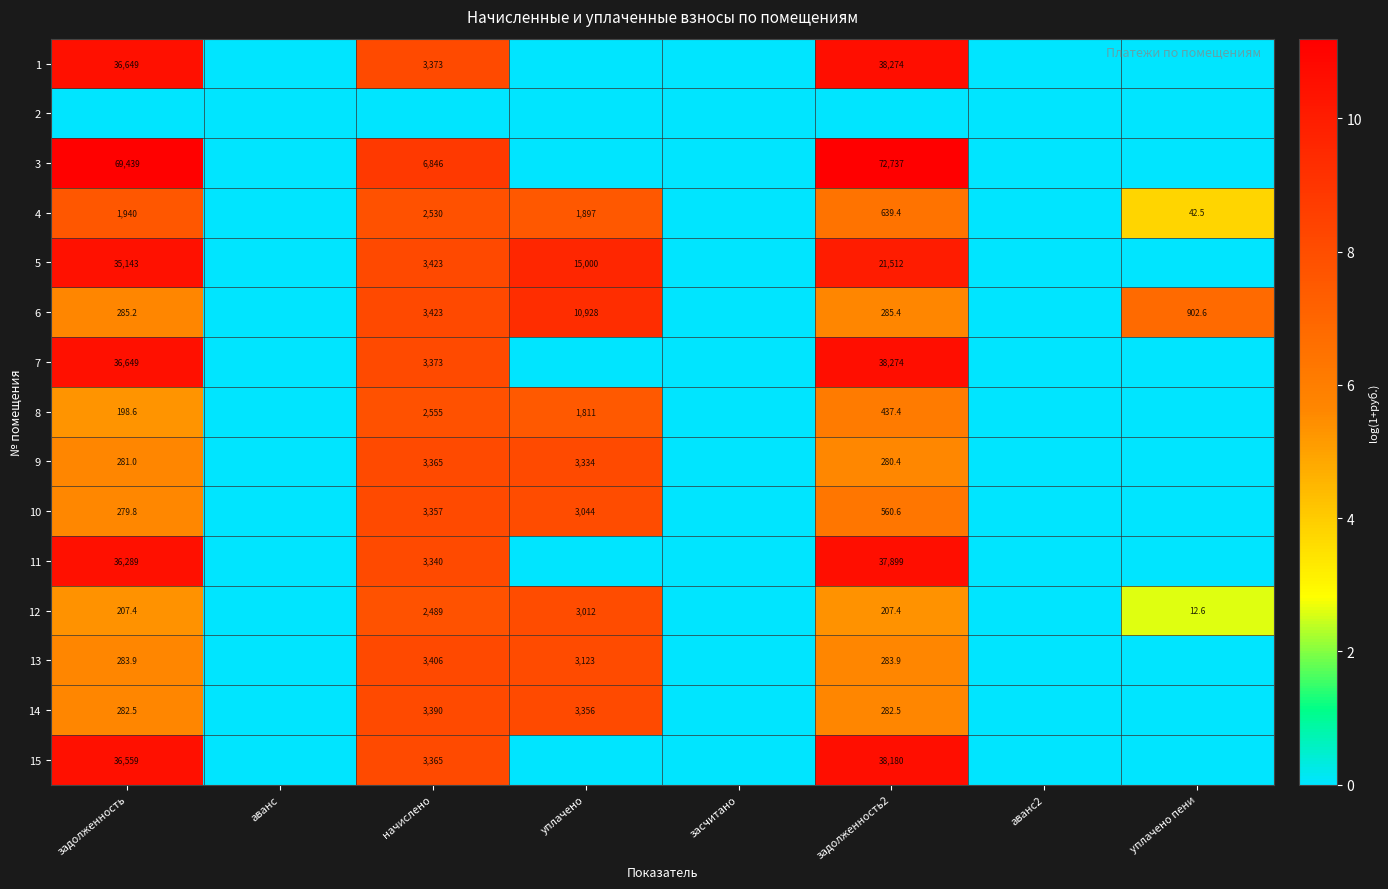

The value of 15 at задолженность2 is 38180.0. True or false?

True